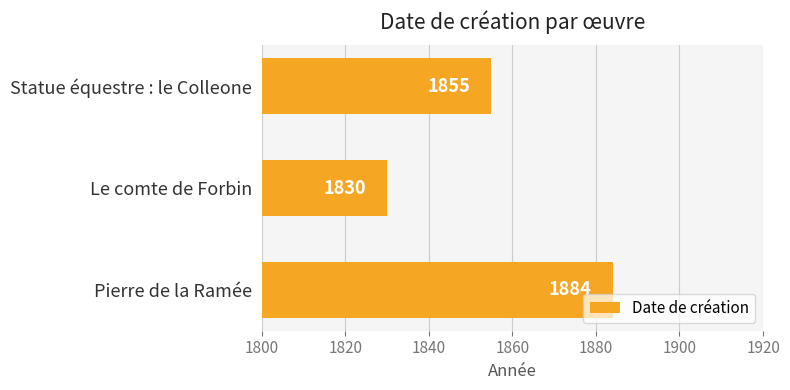

Is it true that the value at Le comte de Forbin is 2444?

False